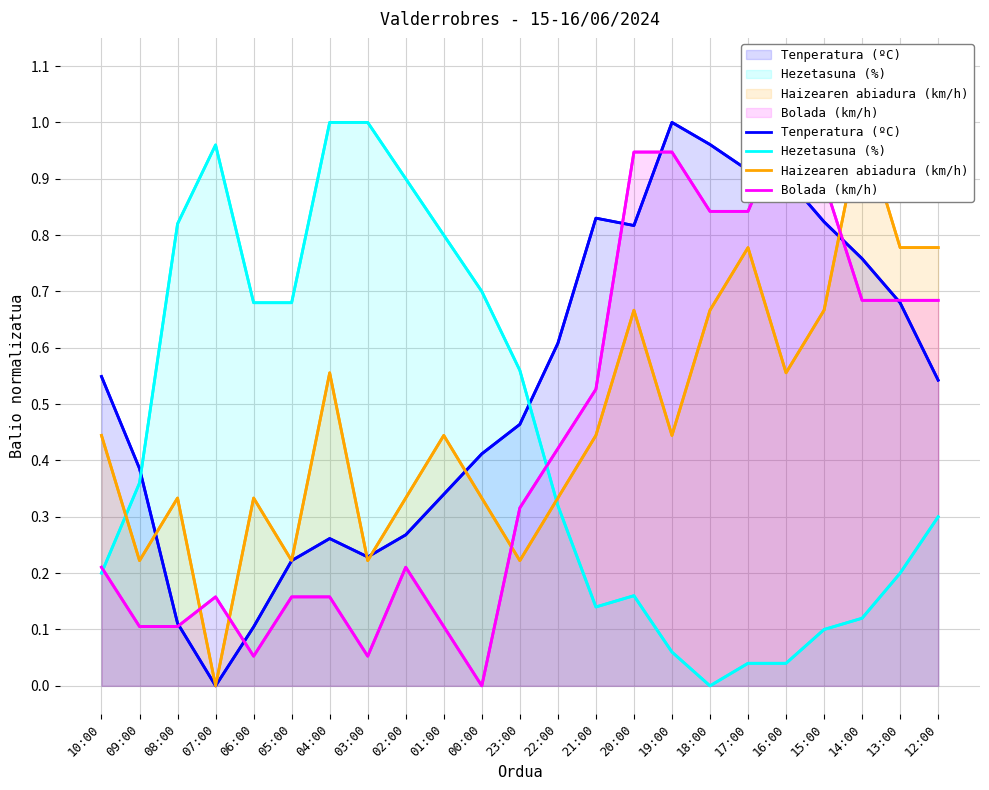

How many interior local valleys does the Tenperatura (ºC) series have?

3